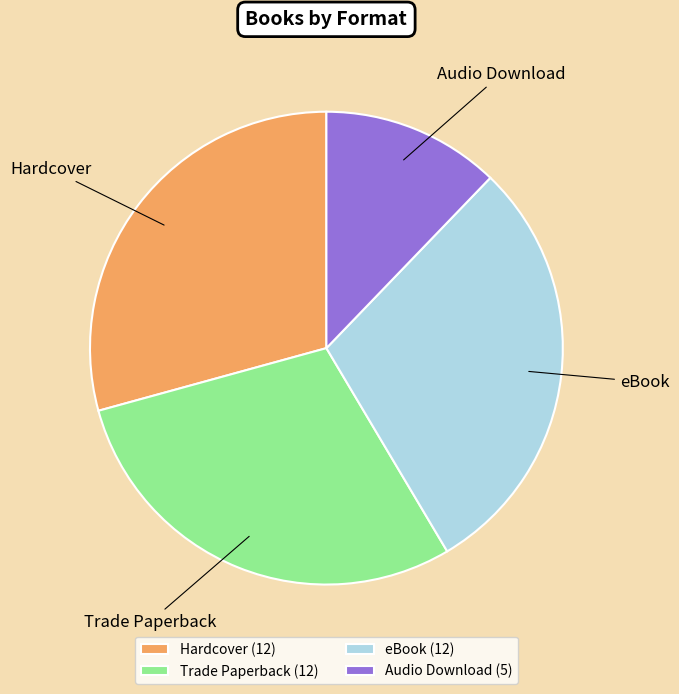

Combined, do Audio Download and Trade Paperback account for over 50%?

No